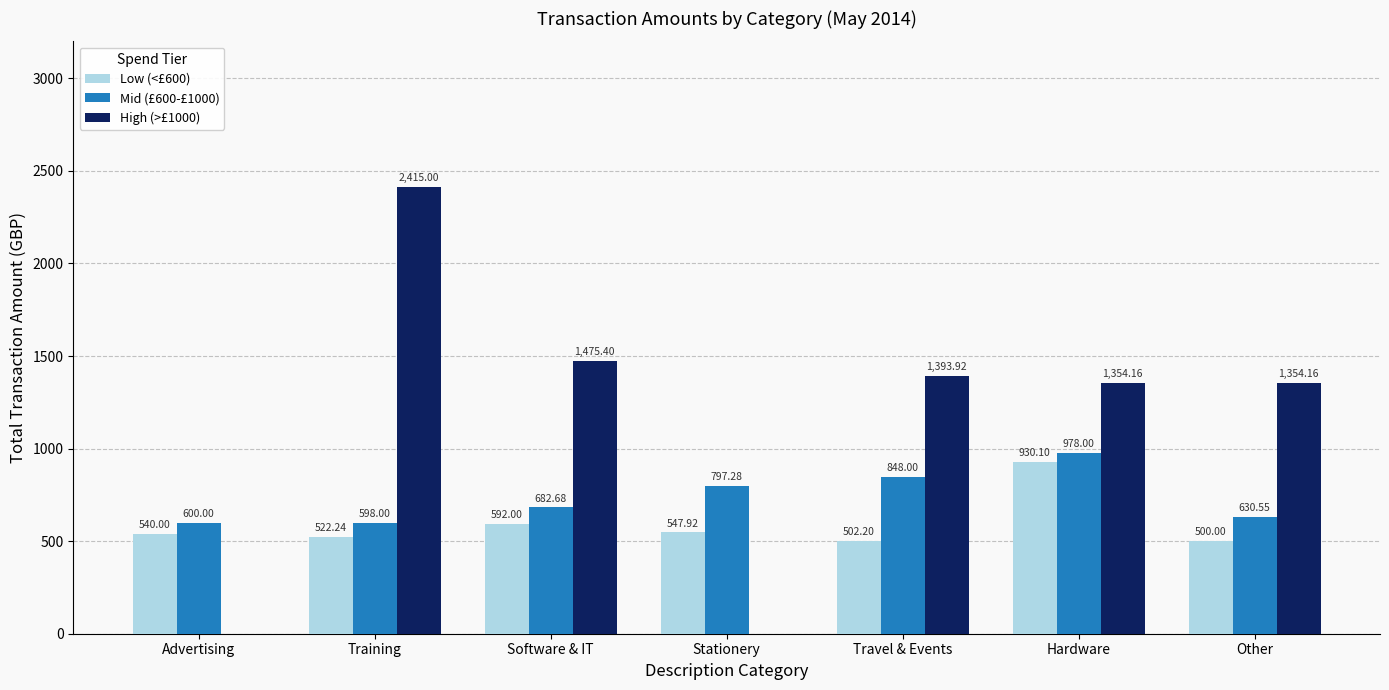

Is the value of Low (<£600) at Other greater than the value of Mid (£600-£1000) at Software & IT?

No